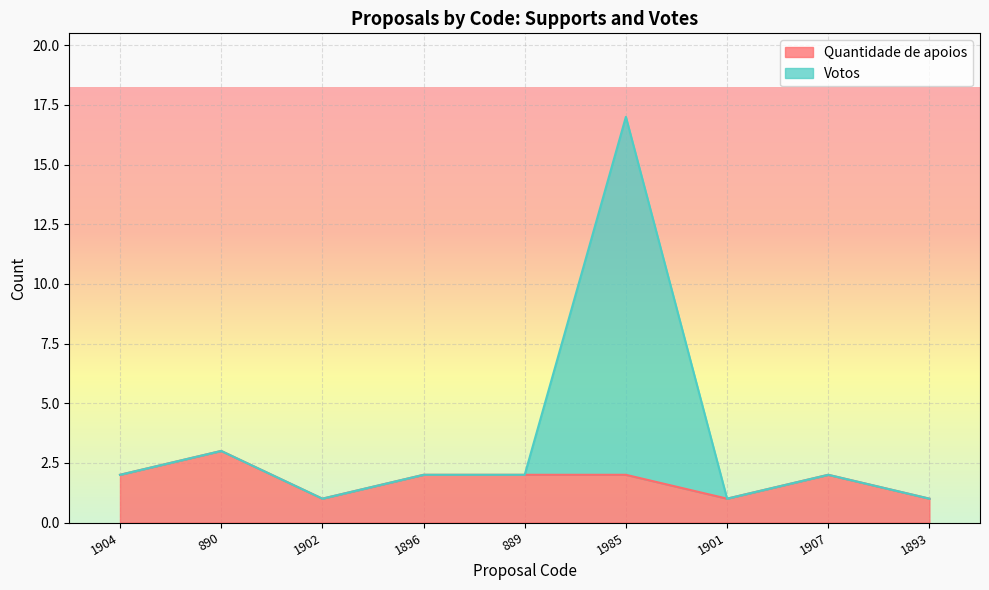

Between 890 and 1902, which series saw the biggest shift?

Quantidade de apoios